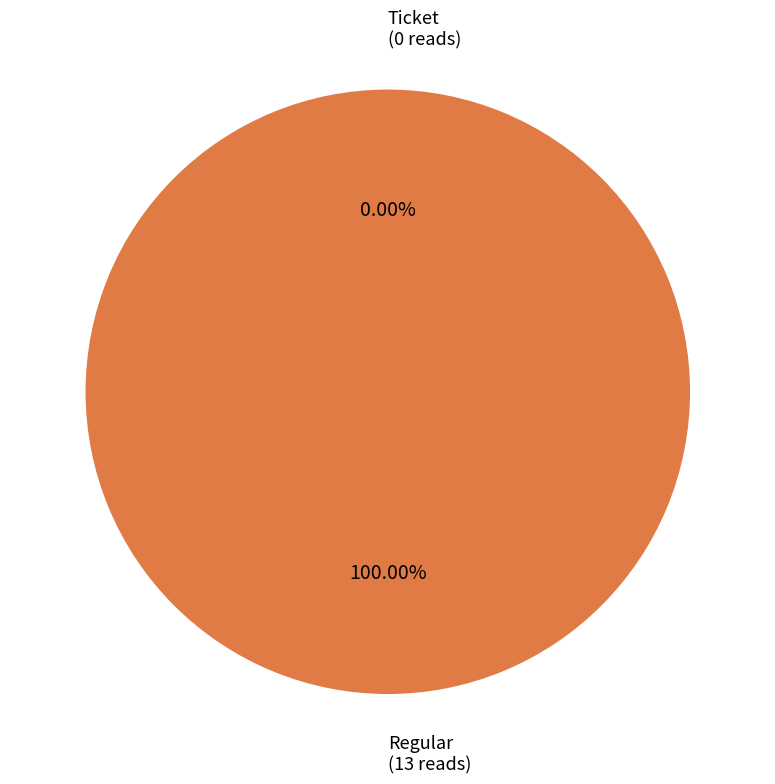

Between Regular and Ticket, which is larger?

Regular